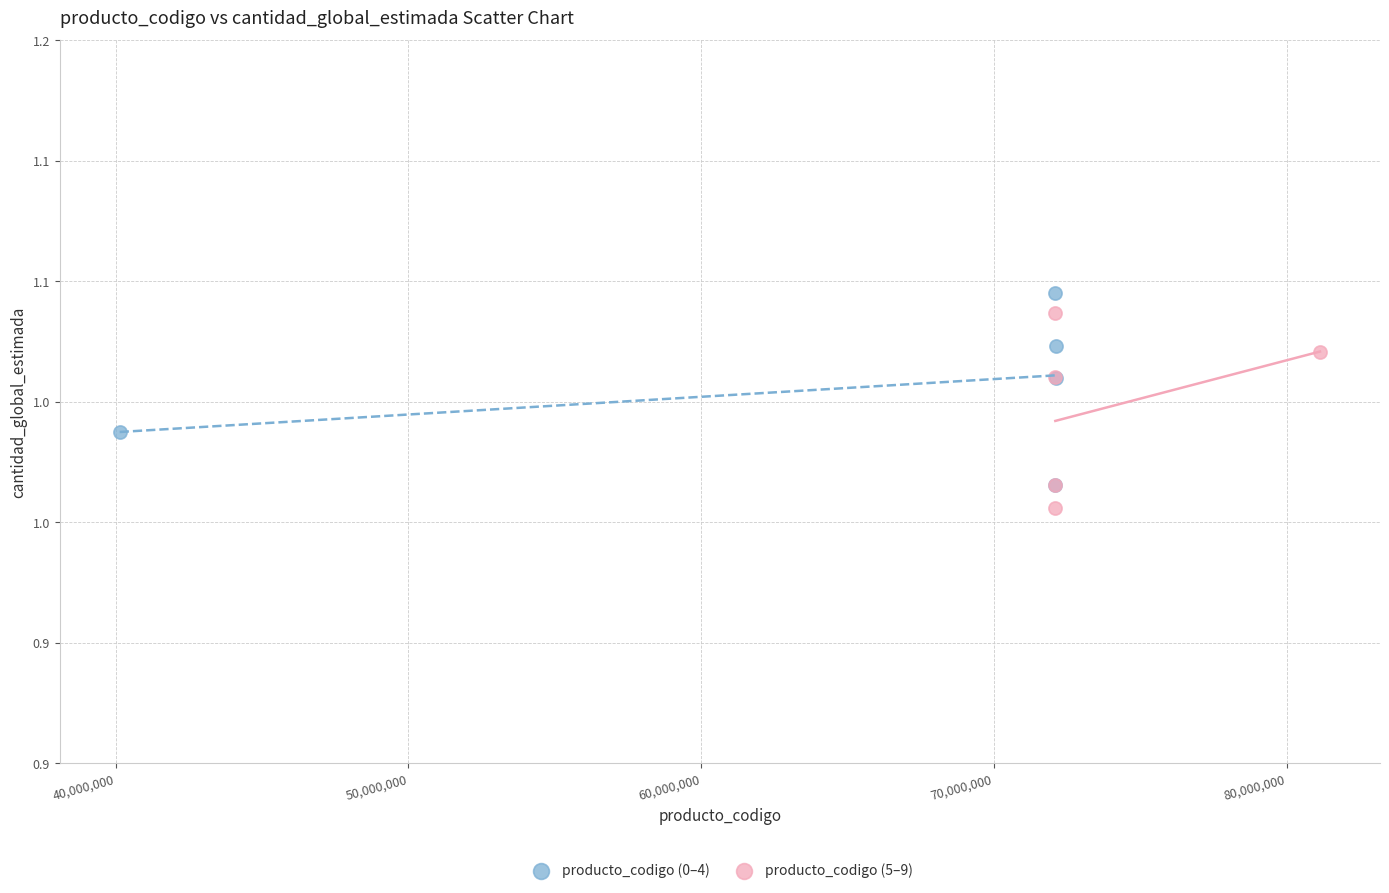

What are all the series names shown in the legend?

producto_codigo (0–4), producto_codigo (5–9)